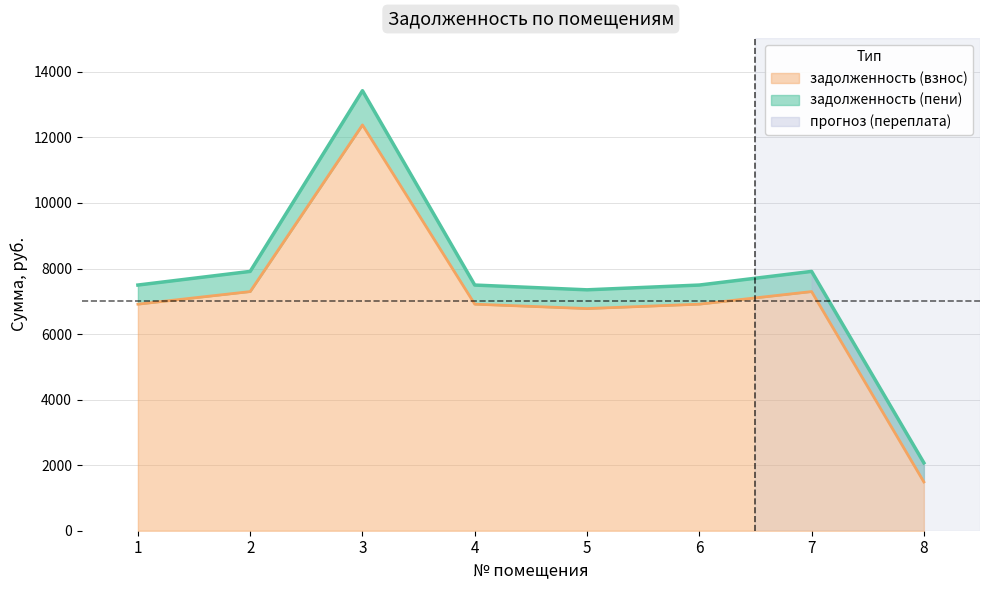

Reading left to right, what are all the values shown in this chart?

задолженность (взнос): 6912.0	7296.0	12380.2	6912.0	6777.6	6912.0	7296.0	1487.9
задолженность (пени): 7495.2	7911.6	13424.7	7495.2	7349.5	7495.2	7911.6	2071.1